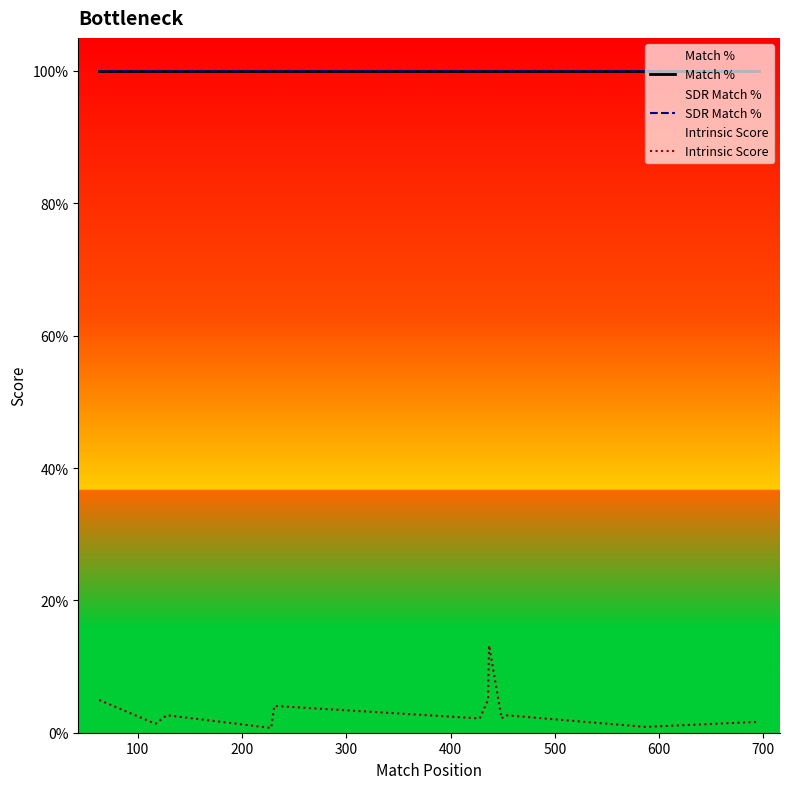

What is the smallest value displayed?

0.7